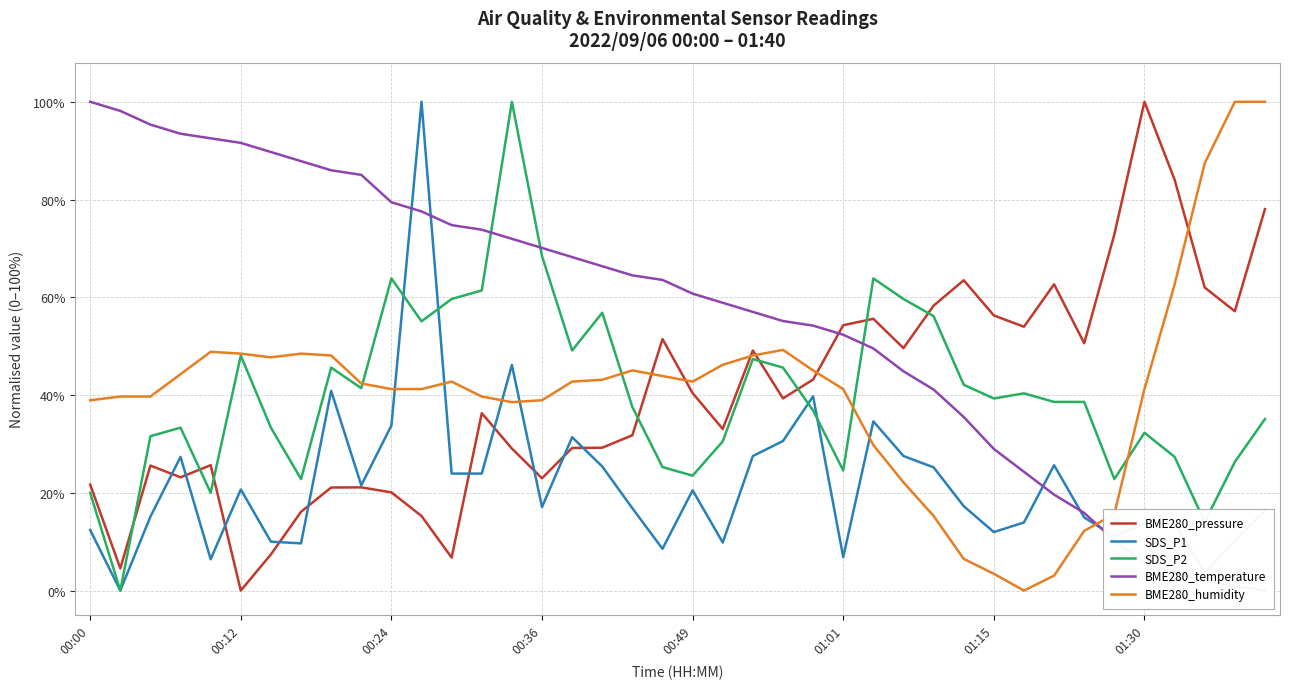

How many lines are shown in the chart?

5